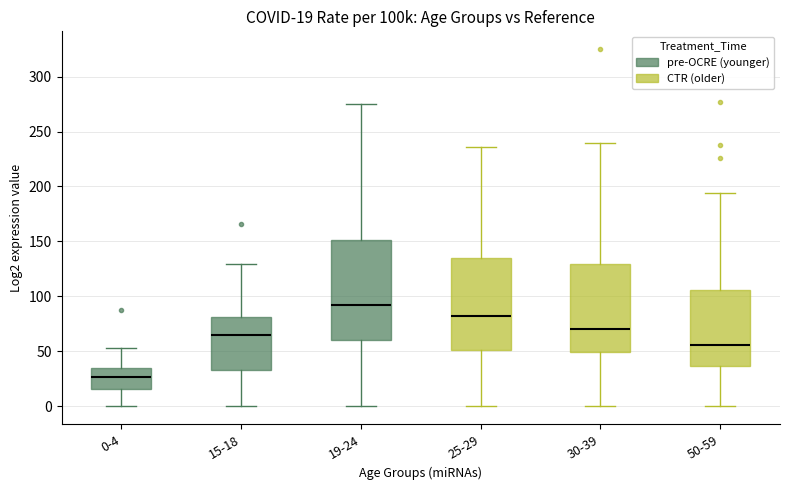

Comparing the boxes themselves (not the whiskers), which one is the tallest?

19-24